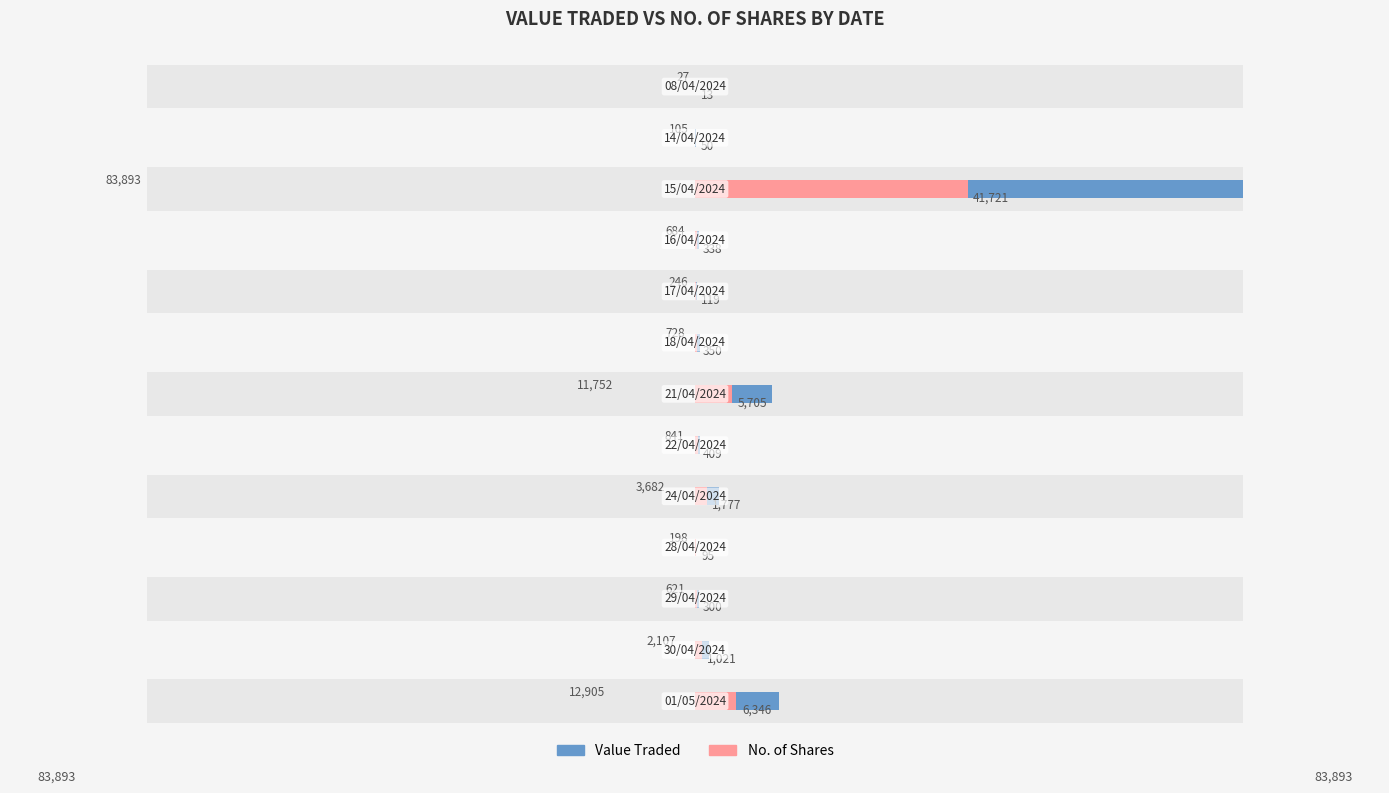

Reading left to right, list all the values displayed in this chart.

Value Traded: 12905	2107	621	198	3682	841	11752	728	246	684	83893	105	27
No. of Shares: 6346	1021	300	95	1777	409	5705	350	119	338	41721	50	13